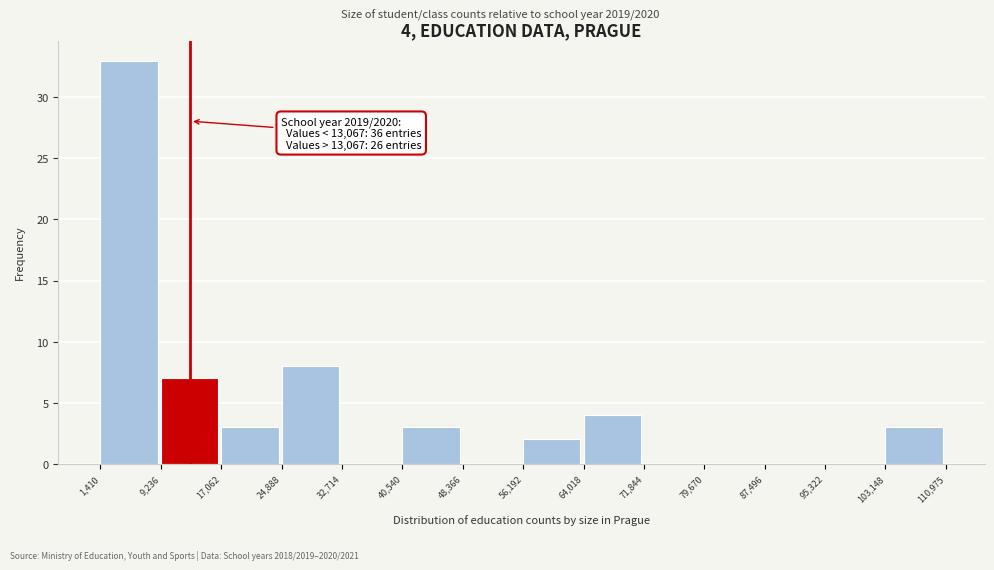

Which range on the x-axis has the tallest bar?

1,410 to 9,236